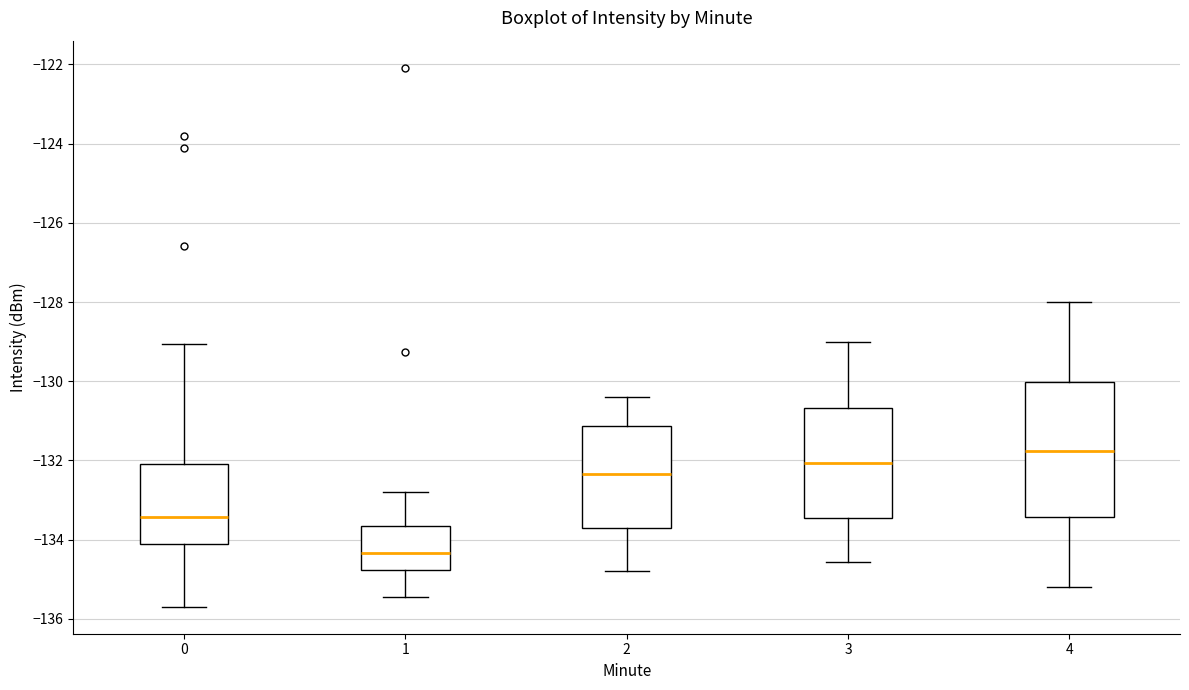

Which box has the lowest median line?

1